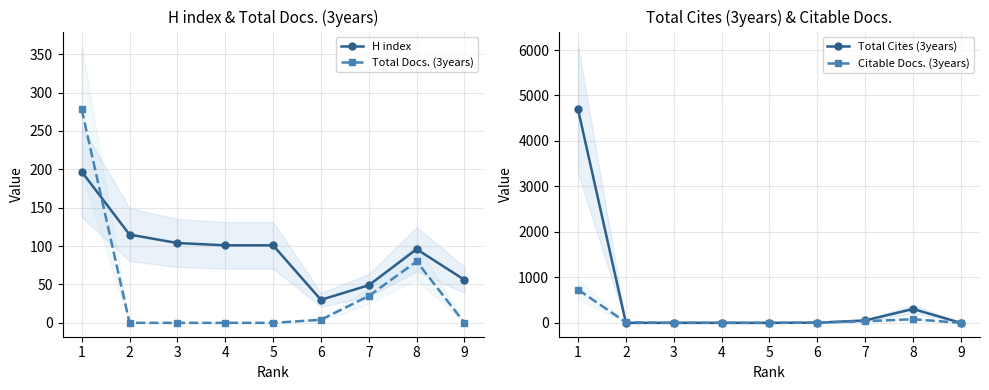

Reading left to right, extract all data points from this chart.

H index: 197	115	104	101	101	30	49	96	56
Total Docs. (3years): 278	0	0	0	0	4	35	80	0
Total Cites (3years): 4693	0	0	0	0	4	53	305	0
Citable Docs. (3years): 730	12	1	1	0	4	35	80	0